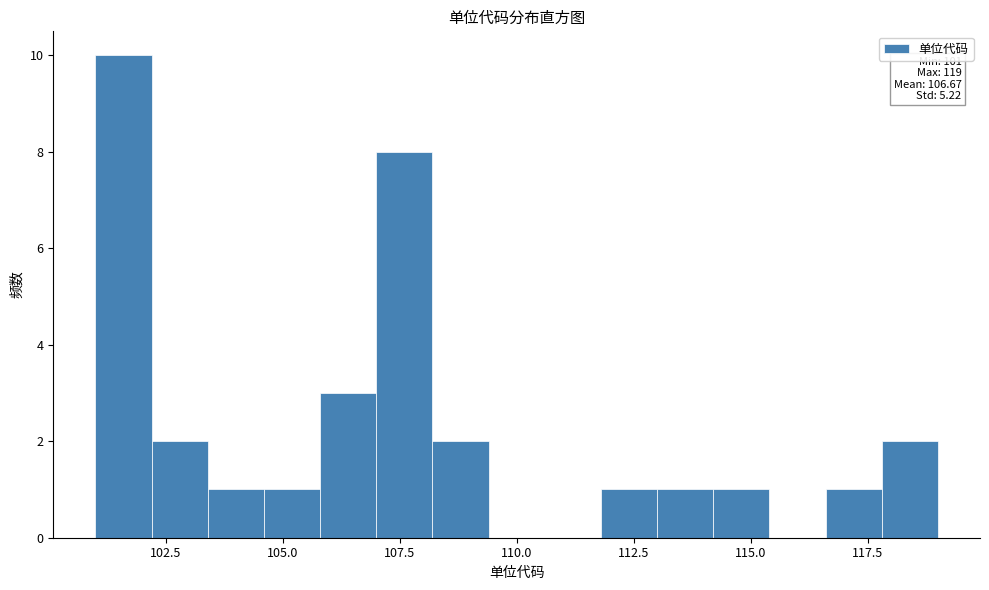

Read against the x-axis, roughly where is the centre of the tallest bar?

101.5